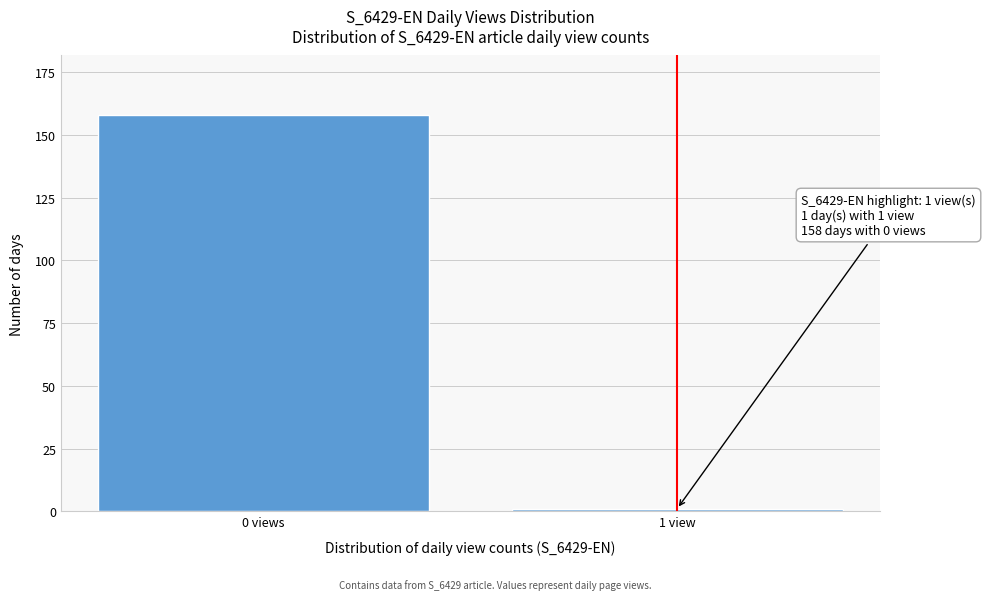

Reading left to right, list all the values displayed in this chart.

0 views=158	1 view=1